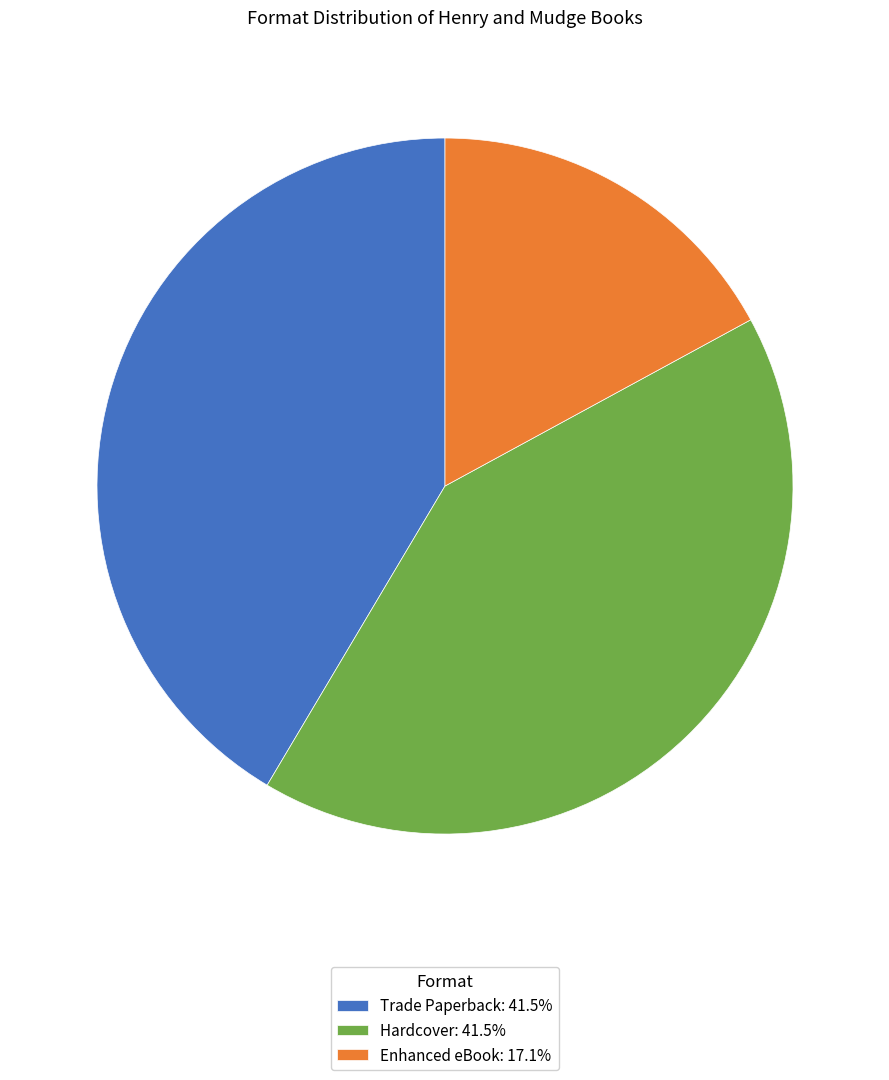

What is the ratio of the value at Enhanced eBook: 17.1% to the value at Hardcover: 41.5%?

0.4